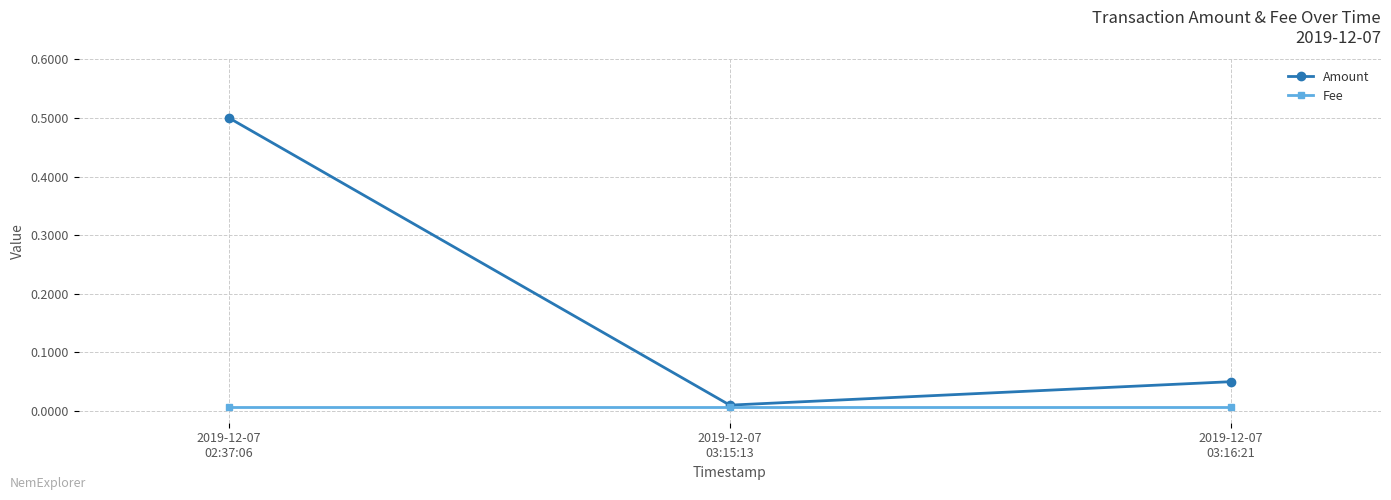

What is the maximum value for Amount?

0.5